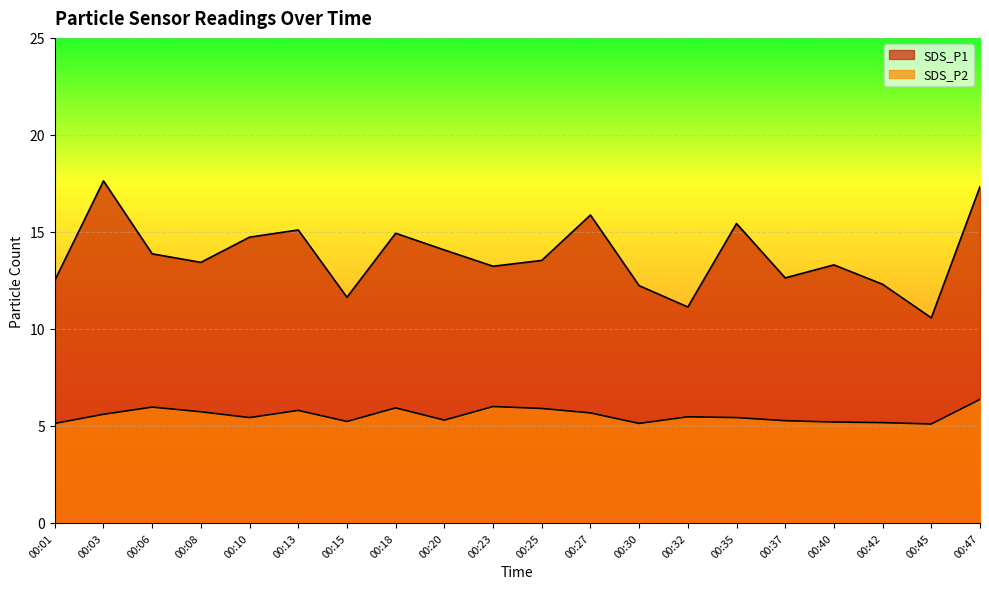

Does the chart display data point markers on the line(s)?

No